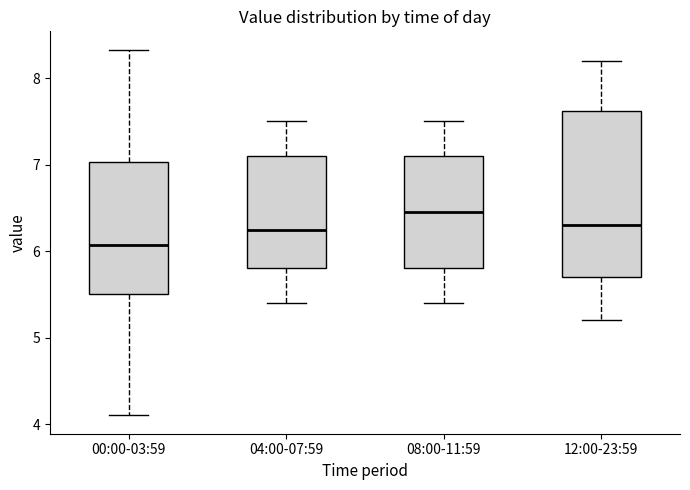

Which box is the tallest, from its lower edge to its upper edge?

12:00-23:59